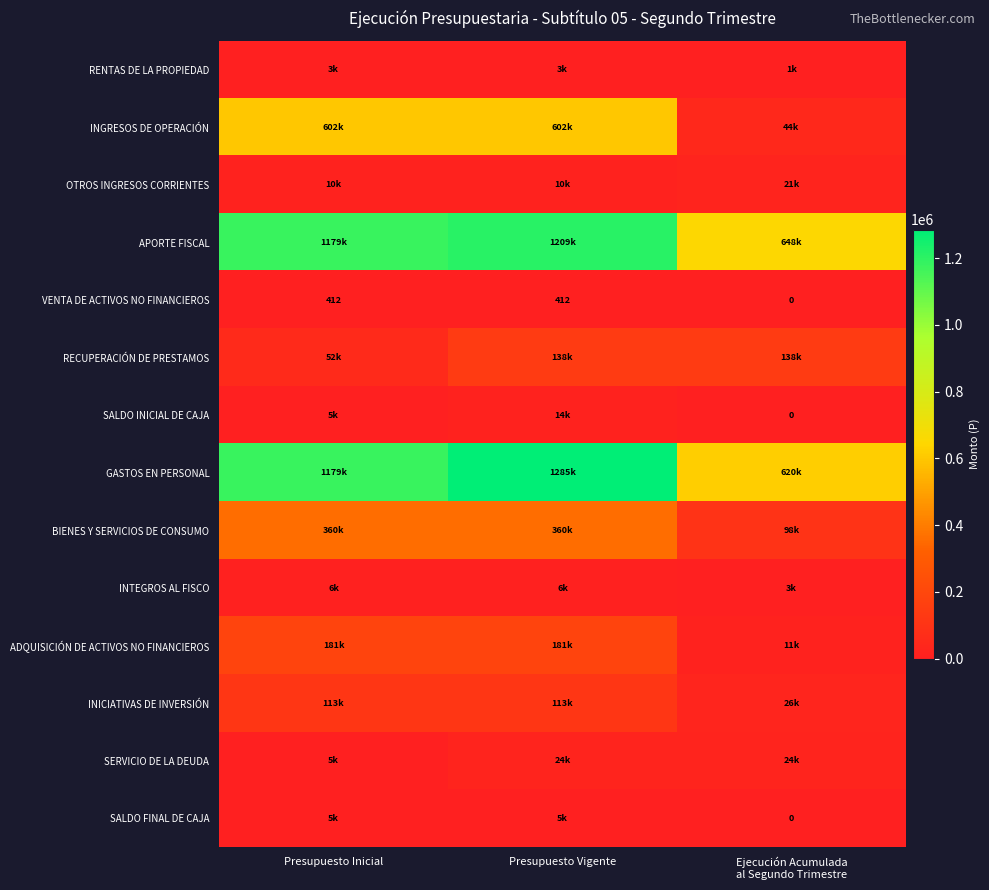

What is the average value of the VENTA DE ACTIVOS NO FINANCIEROS series?

275